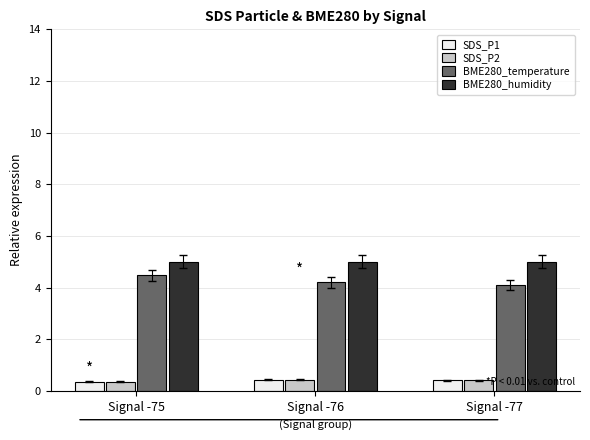

Which series has the largest total across all categories?

BME280_humidity